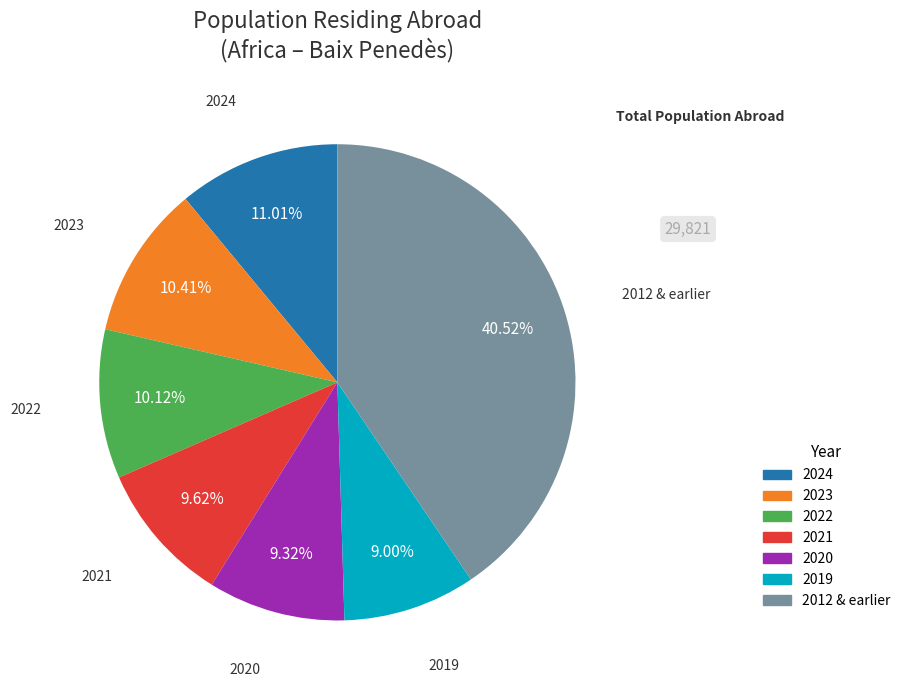

Is there any slice that represents more than half of the pie?

No